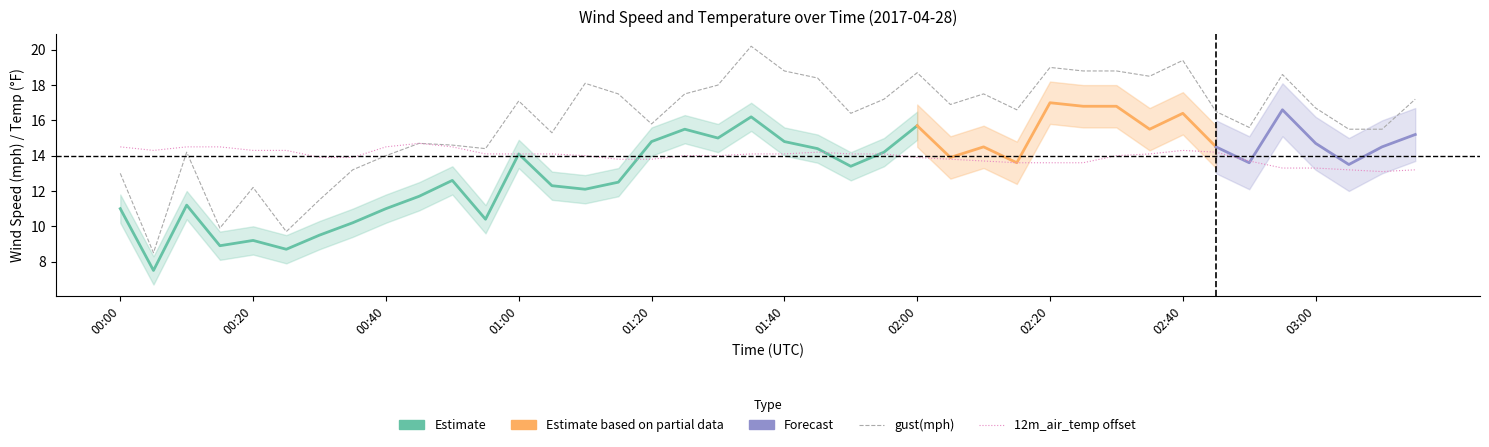

Is the value of gust(mph) at 00:45 greater than the value of 12m_air_temp(f) at 00:10?

Yes